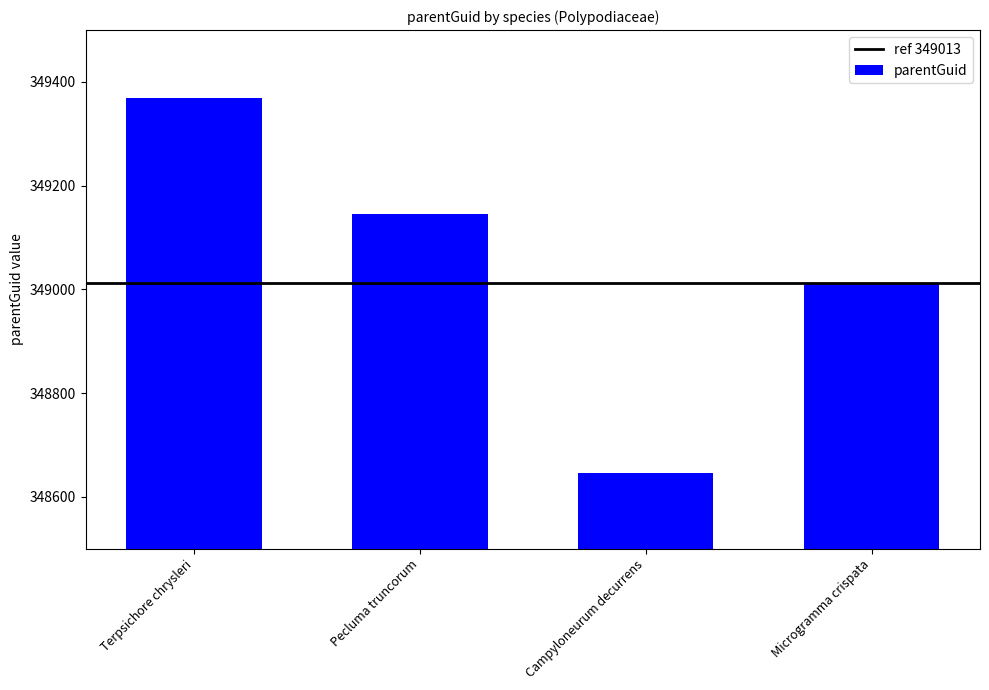

What position from the right is Terpsichore chrysleri?

4